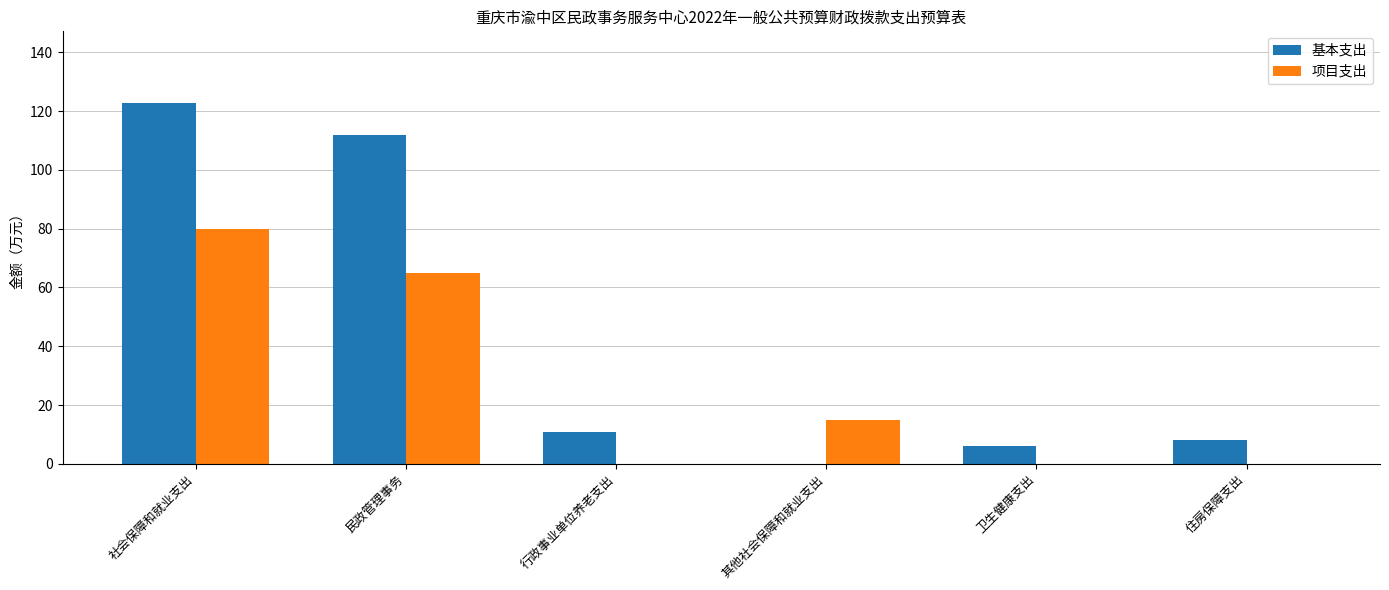

Is it true that 基本支出 equals 111.7 at 民政管理事务?

True